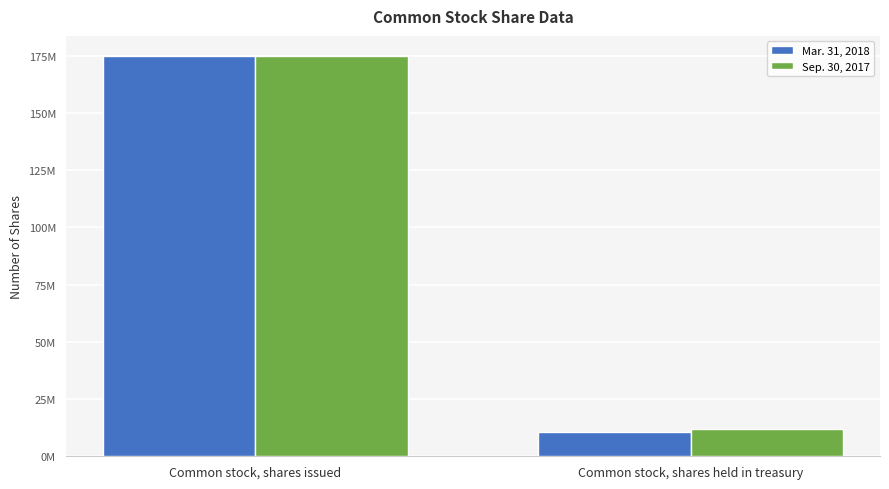

What are all the series names shown in the legend?

Mar. 31, 2018, Sep. 30, 2017